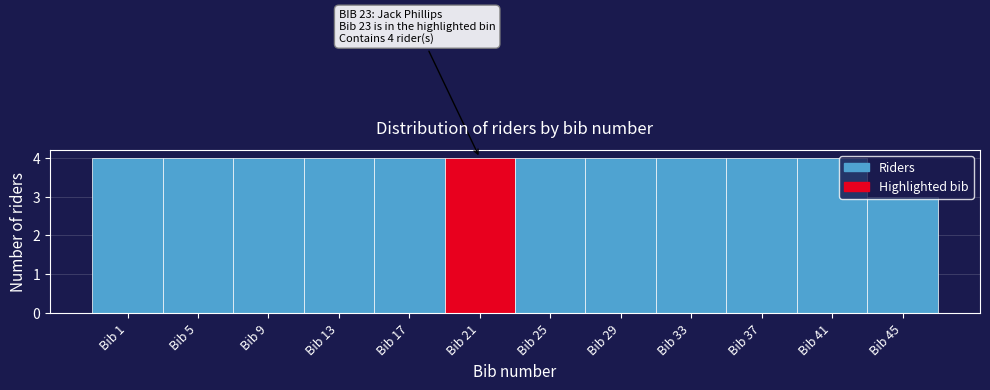

Approximately how many times larger is the value at Bib 17 compared to Bib 13?

1.0